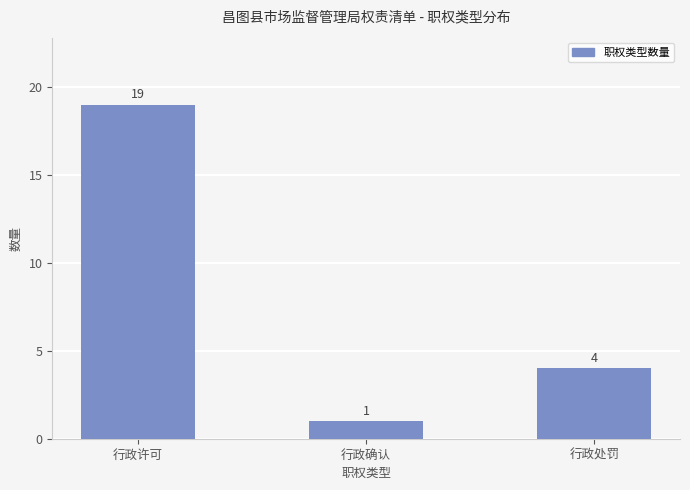

Reading left to right, extract all data points from this chart.

19	1	4